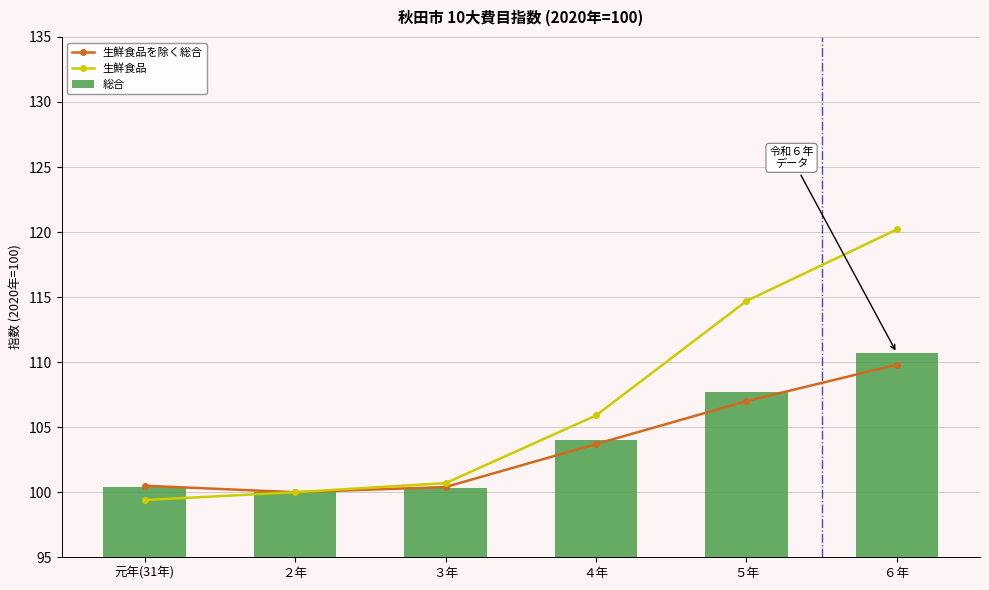

Which category has the lowest value in the 生鮮食品 series?

元年(31年)